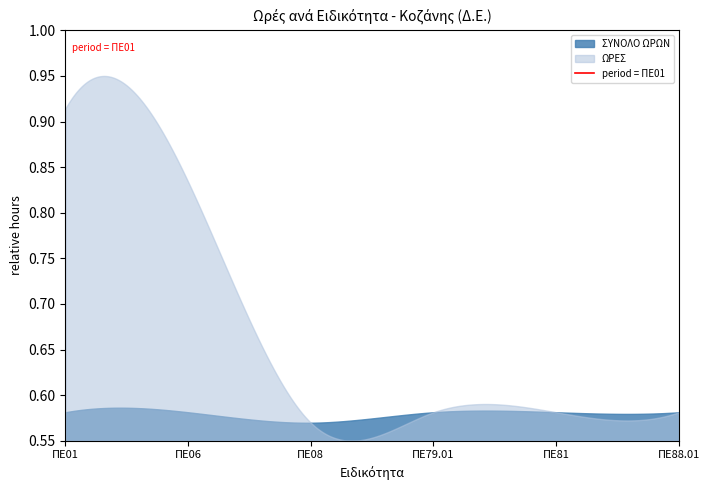

Which series has the largest range (max minus min)?

ΩΡΕΣ